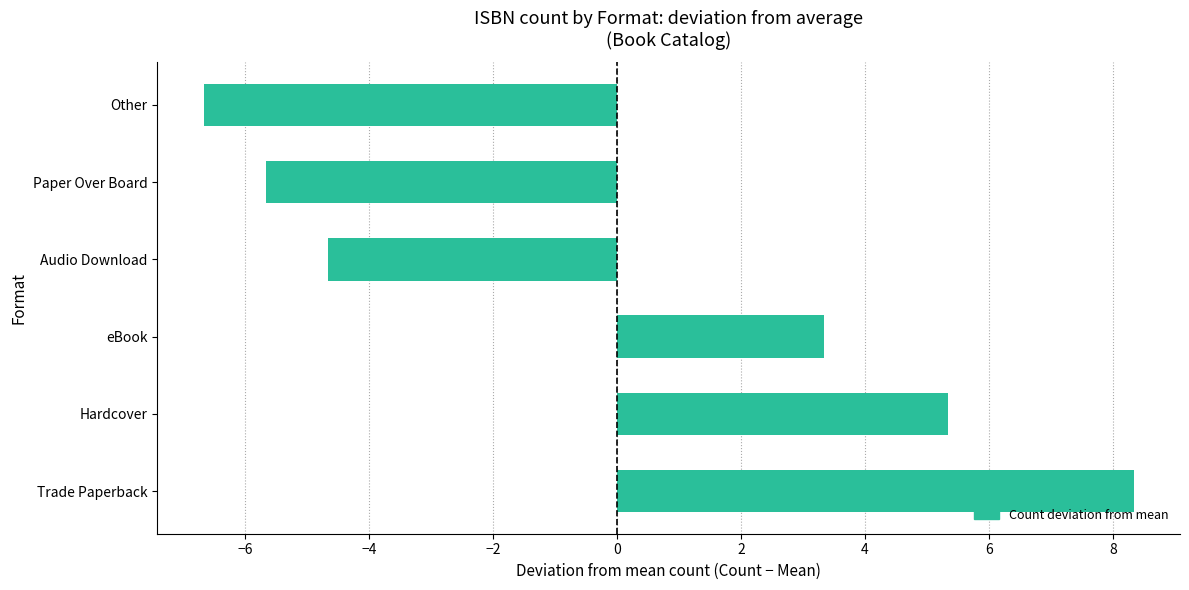

What is the change in value from Paper Over Board to Other?

-1.0